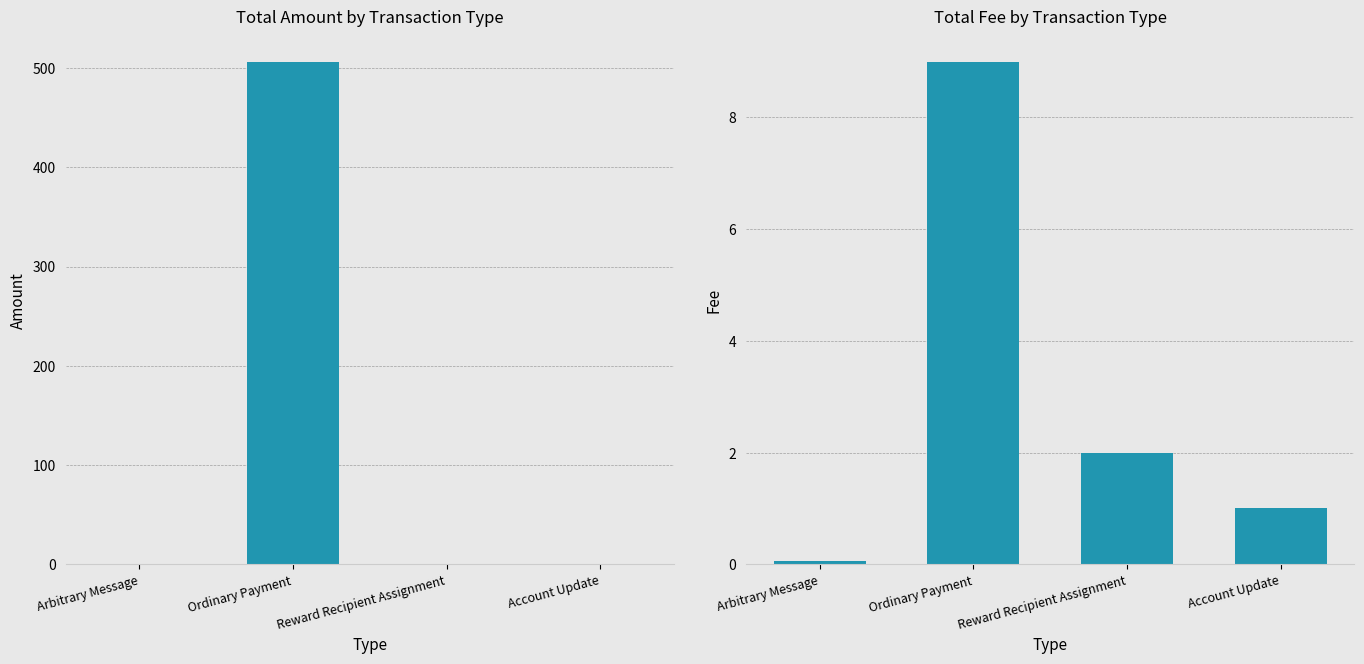

Is it true that Amount equals 506.5 at Ordinary Payment?

True